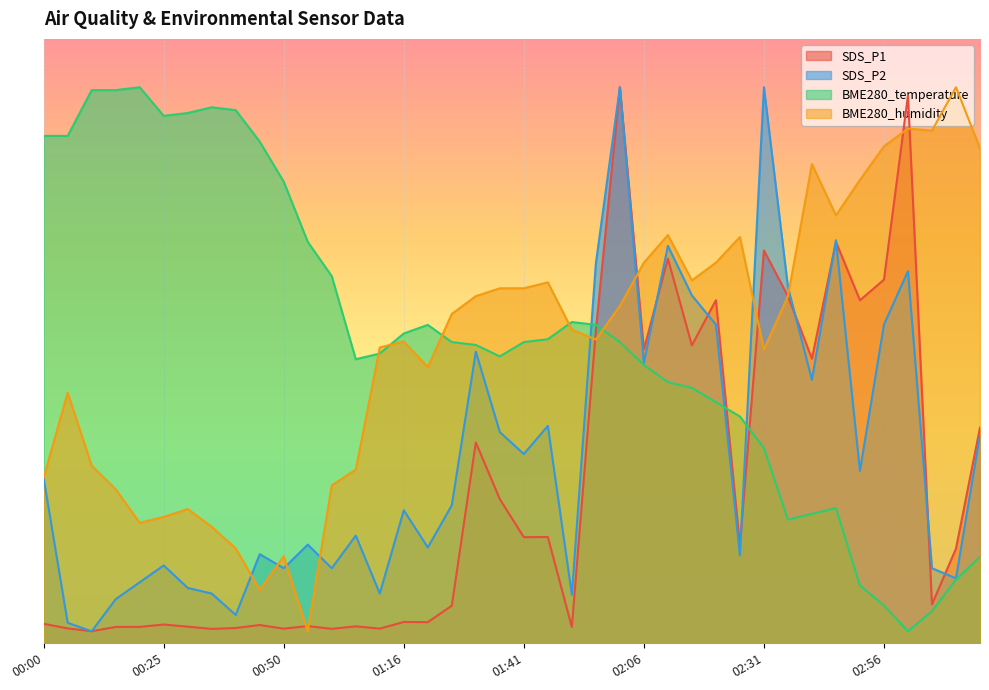

Reading left to right, extract all data points from this chart.

SDS_P1: 16.1	12.4	10.0	13.6	13.6	15.6	13.8	12.0	12.7	15.1	12.1	14.3	12.0	14.1	12.2	17.7	17.5	31.1	166.1	119.3	87.8	88.0	13.5	258.9	460.0	243.1	318.2	246.5	283.9	80.8	325.0	287.2	235.4	332.1	283.8	300.8	453.2	32.2	78.4	178.5
SDS_P2: 136.6	17.0	10.0	36.5	50.5	64.4	45.8	41.2	23.5	73.8	62.1	81.7	62.1	89.1	41.2	110.1	79.3	114.2	241.3	174.7	156.6	179.9	40.2	314.3	460.0	232.0	328.8	287.8	263.6	72.8	460.0	294.8	218.0	333.4	142.6	263.6	307.8	62.1	53.7	172.4
BME280_temperature: 419.7	419.7	457.6	457.6	460.0	436.3	438.7	443.4	441.1	415.0	381.8	332.1	303.7	235.0	239.7	256.3	263.4	249.2	246.8	237.4	249.2	251.6	265.8	263.4	249.2	230.3	216.1	211.3	199.5	187.6	161.6	102.4	107.1	111.8	47.9	31.3	10.0	26.6	52.6	71.6
BME280_humidity: 137.2	207.3	147.0	127.4	99.7	104.6	111.1	96.4	78.5	44.2	72.0	10.0	130.7	143.7	244.8	249.7	228.5	272.5	287.2	293.7	293.7	298.6	259.5	251.3	279.0	314.9	337.7	300.2	314.9	336.1	243.2	287.2	396.4	354.0	383.4	411.1	425.8	424.1	460.0	409.5